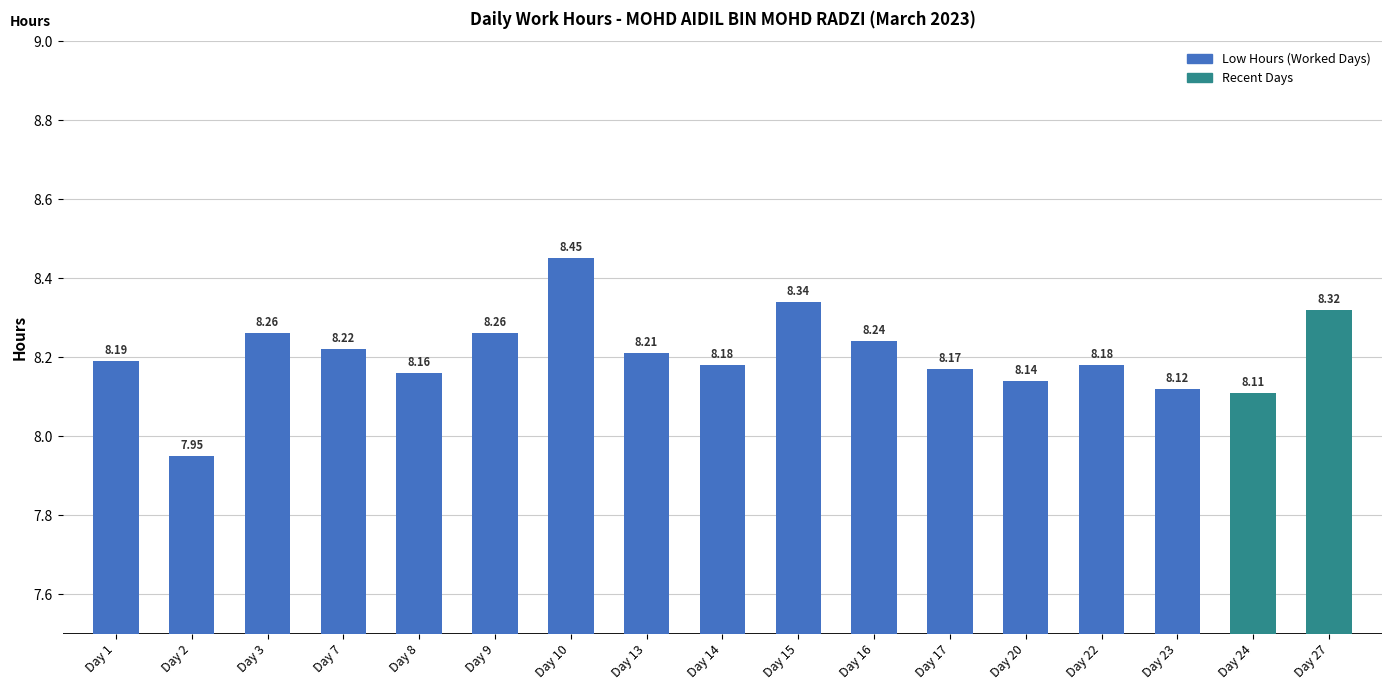

What is the difference between the values at Day 13 and Day 10?

0.2